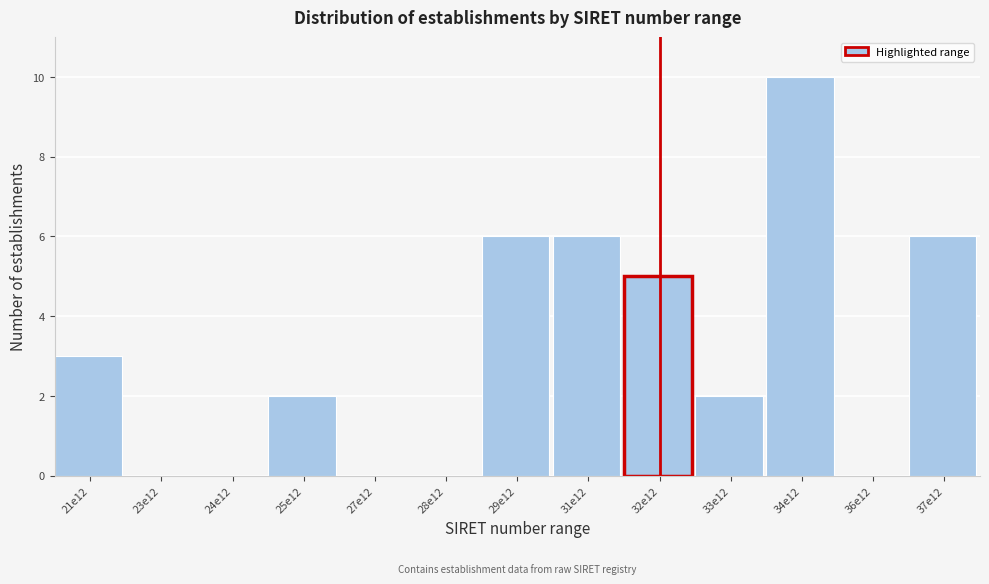

Reading left to right, what are all the values shown in this chart?

21e12=3	23e12=0	24e12=0	25e12=2	27e12=0	28e12=0	29e12=6	31e12=6	32e12=5	33e12=2	34e12=10	36e12=0	37e12=6